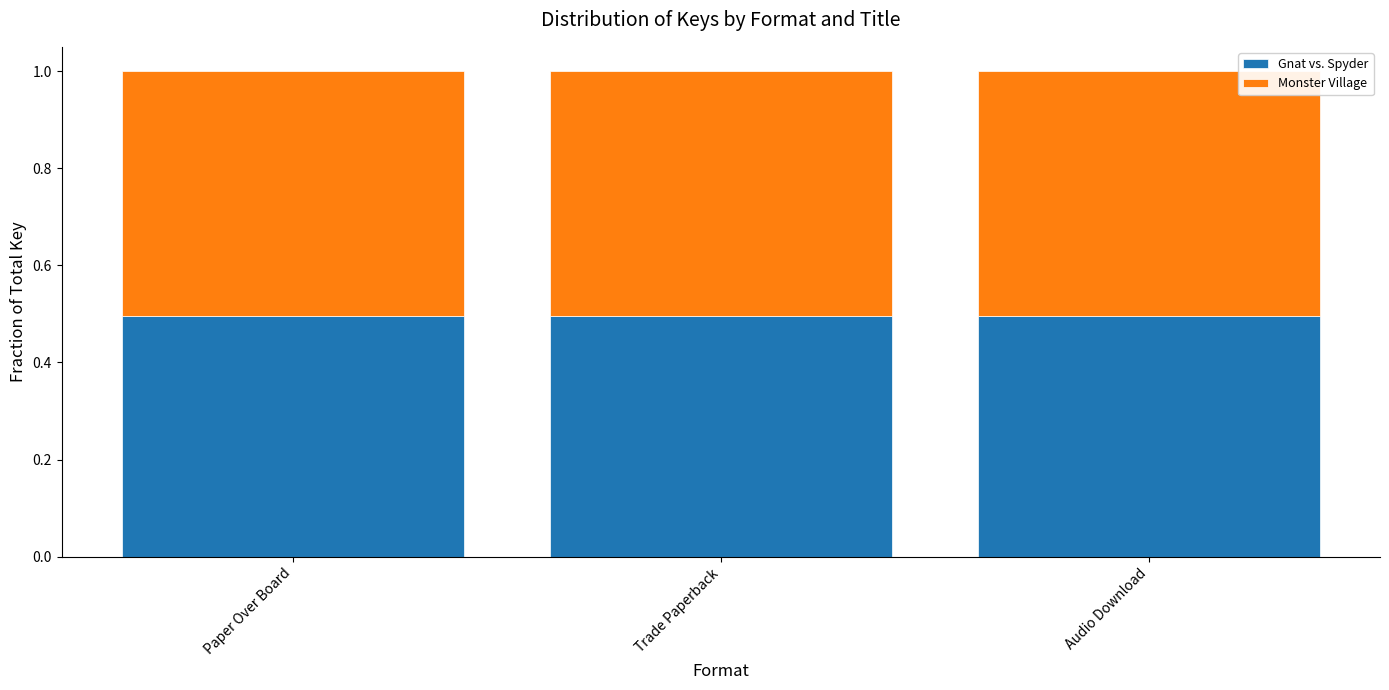

What is the sum of all Gnat vs. Spyder values?

1.5